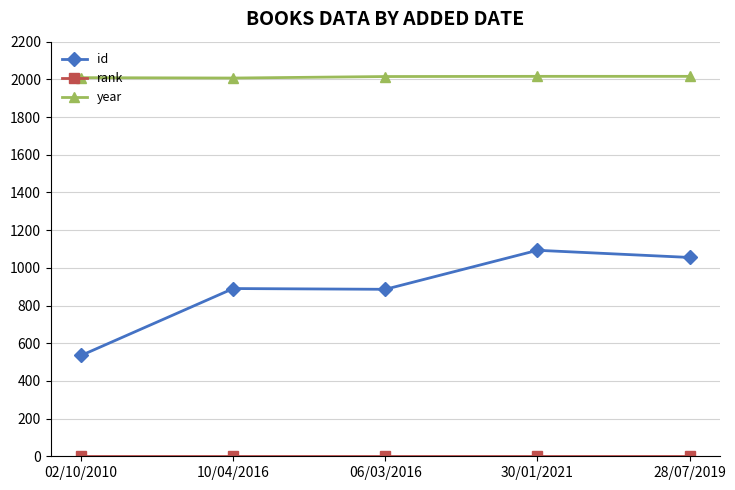

True or false: year and id cross at least once.

False